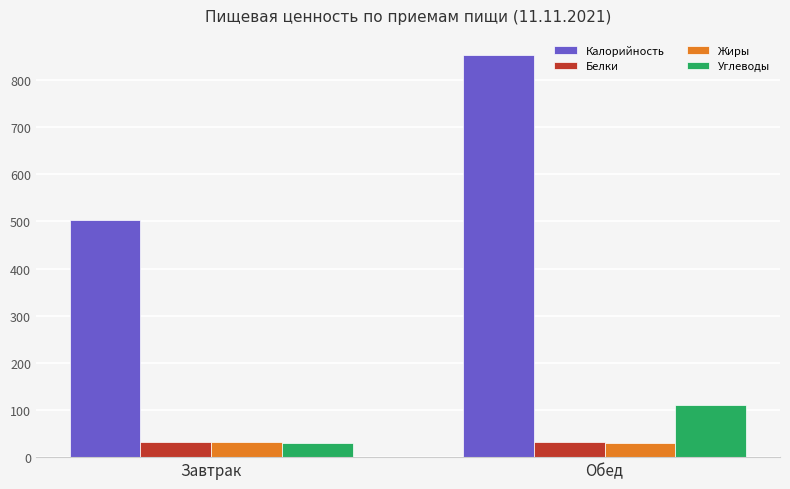

How many categories are shown in the chart?

2